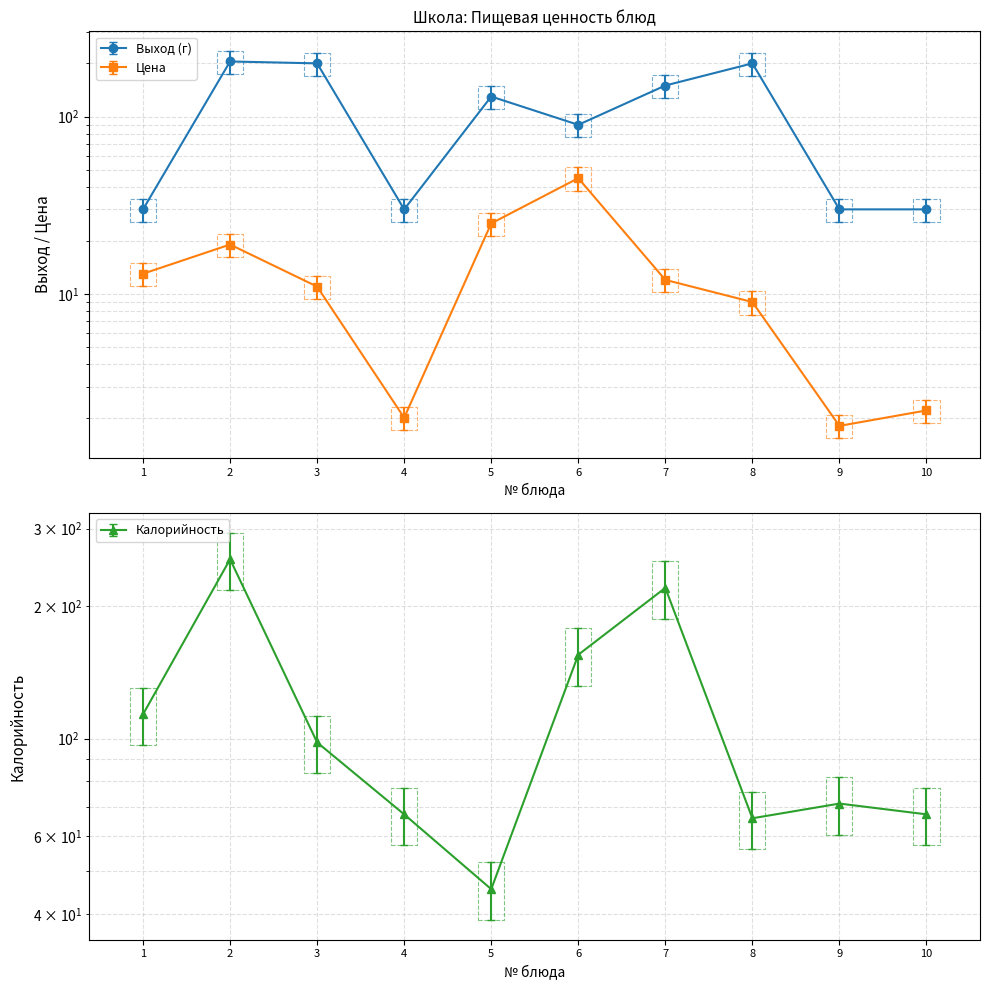

List the series in order of their peak value, highest first.

Калорийность, Выход (г), Цена